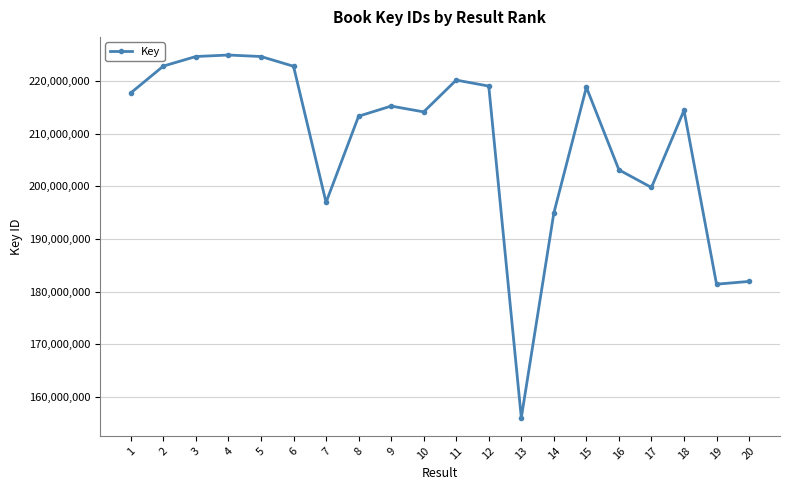

What is the value of the 8th point from the left?

213297991